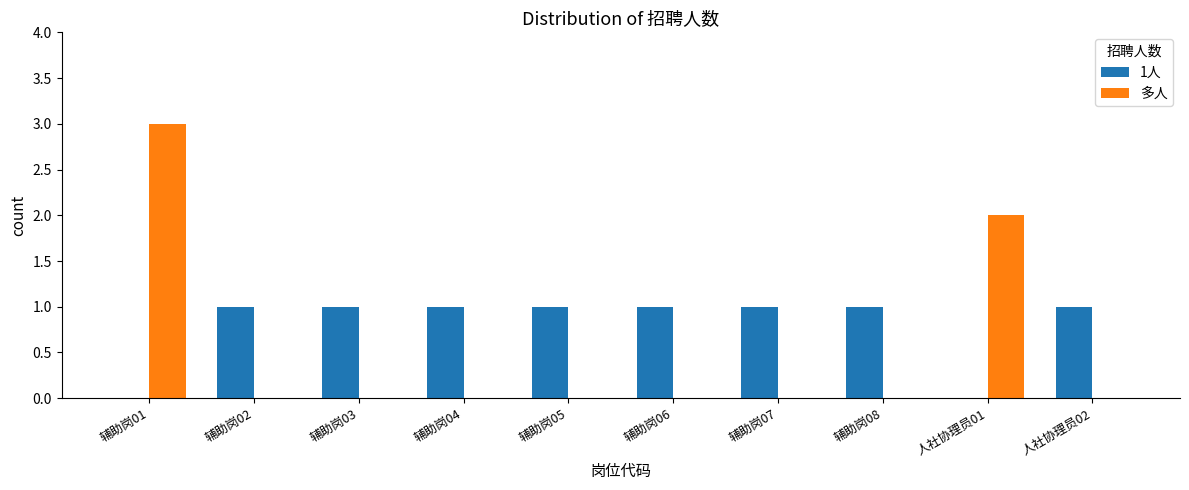

Between 辅助岗01 and 辅助岗03, which series saw the biggest shift?

多人